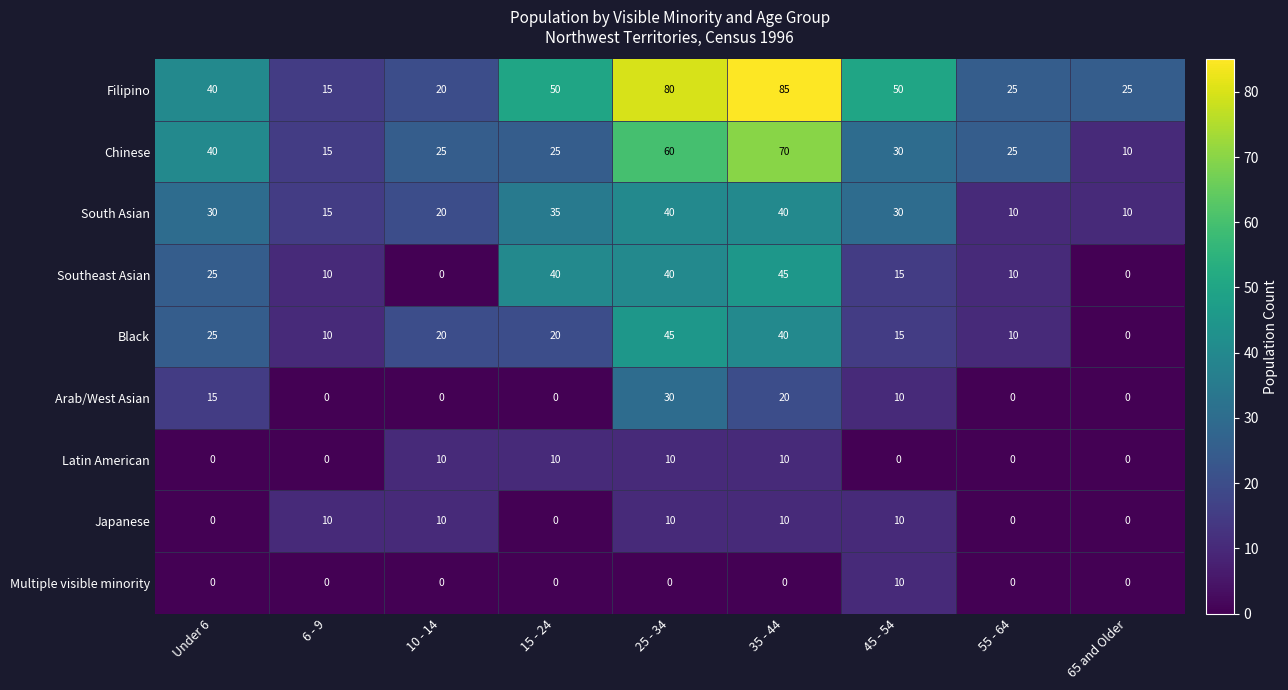

What is the total value across all series at 25 - 34?

315